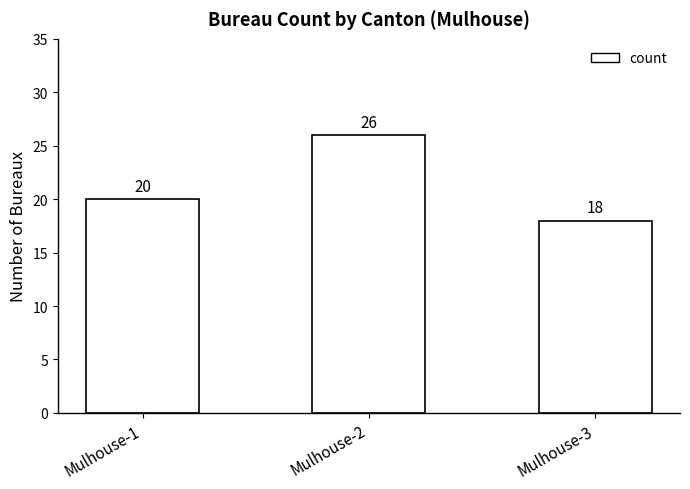

Which category has the highest value across all series?

Mulhouse-2